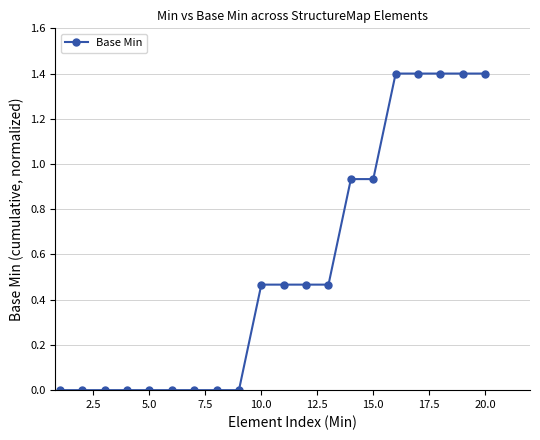

What is the difference between the maximum and second lowest values?

1.4